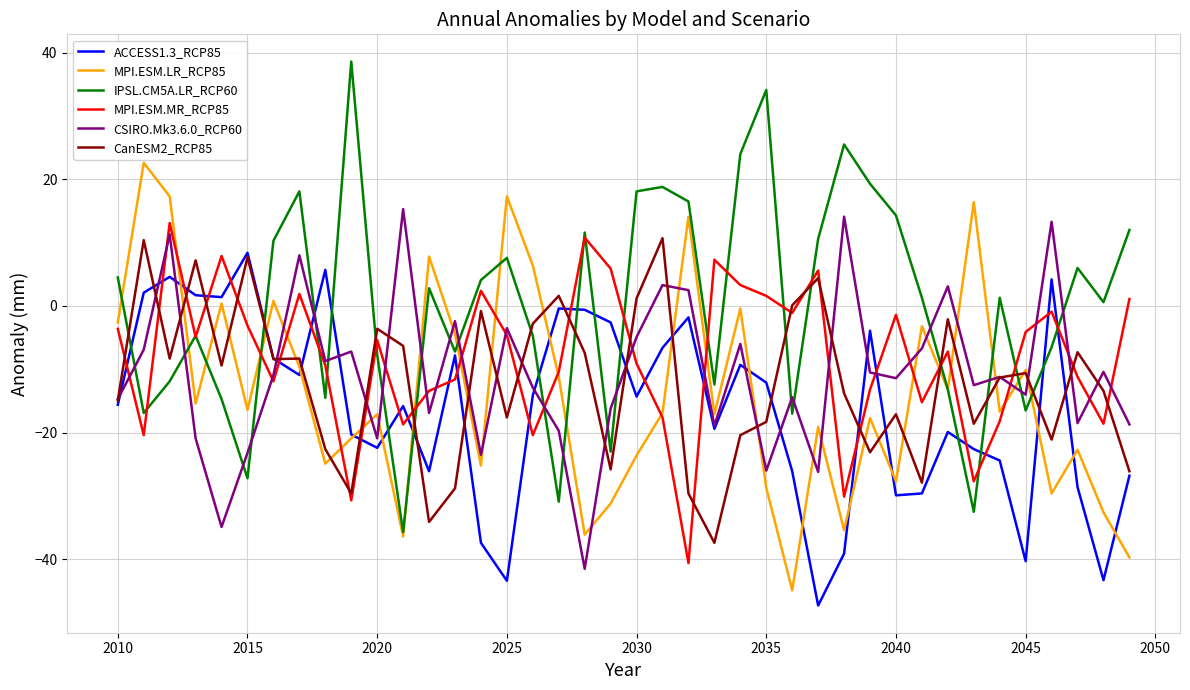

How many values in ACCESS1.3_RCP85 are below zero?

33